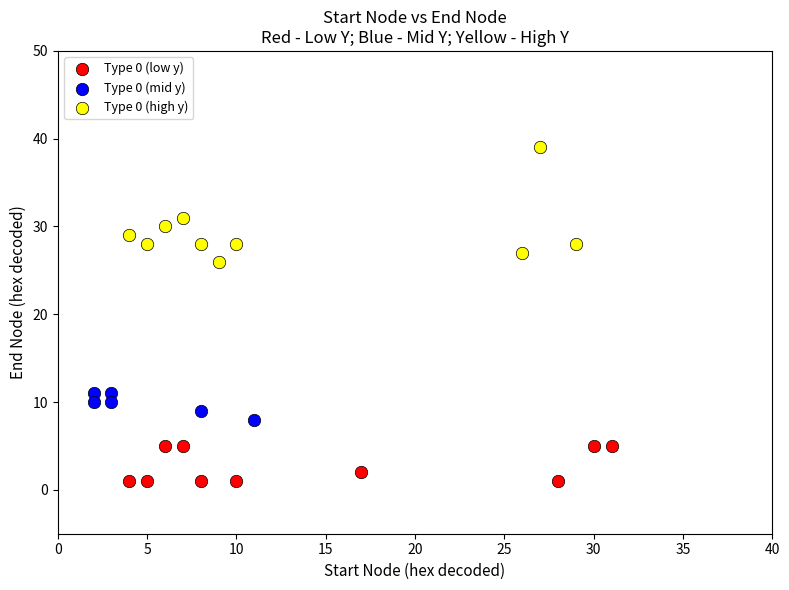

Which series contains the highest Y value?

Type 0 (high y)